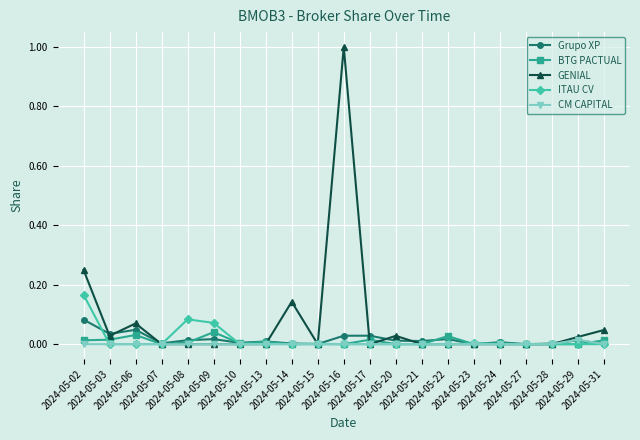

Which series has the largest range (max minus min)?

GENIAL